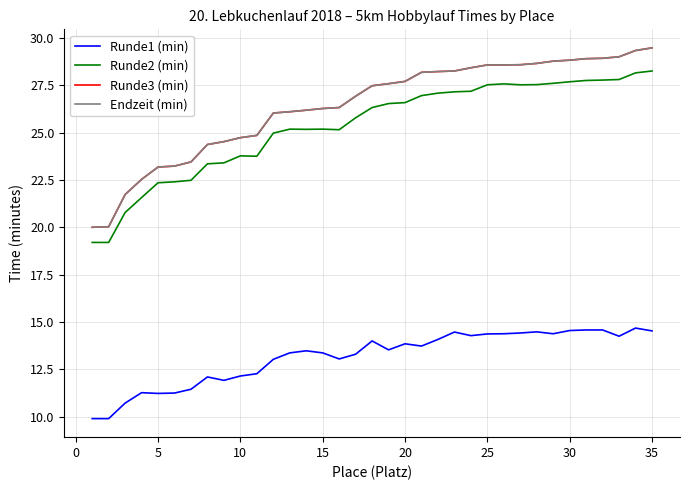

Does the chart display data point markers on the line(s)?

No